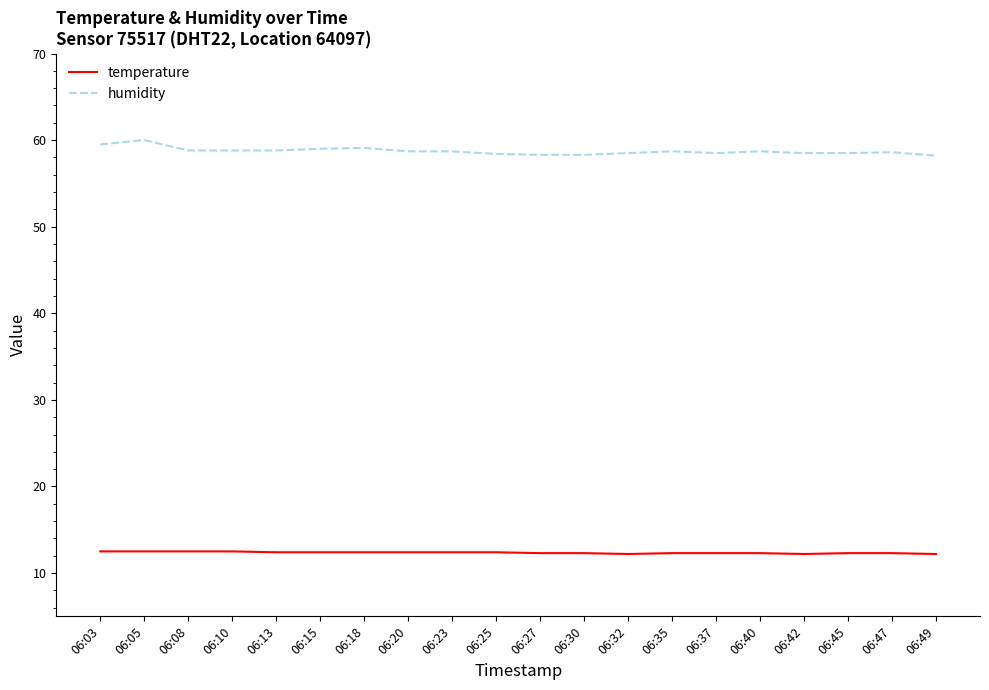

The temperature series shows 12.3 at 06:35. True or false?

True